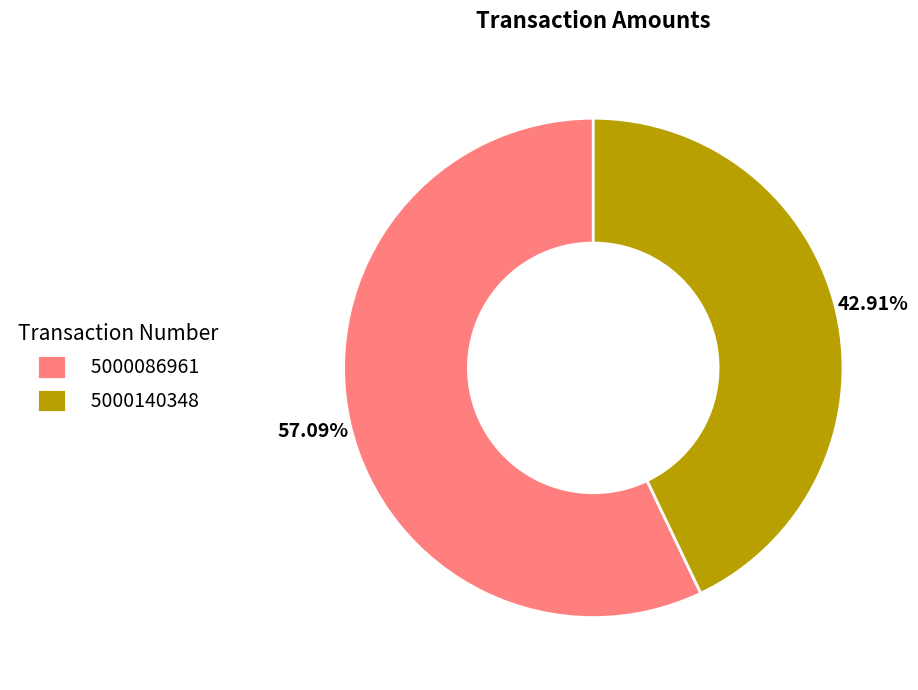

Combined, what portion of the pie is 5000140348 and 5000086961?

100.0%